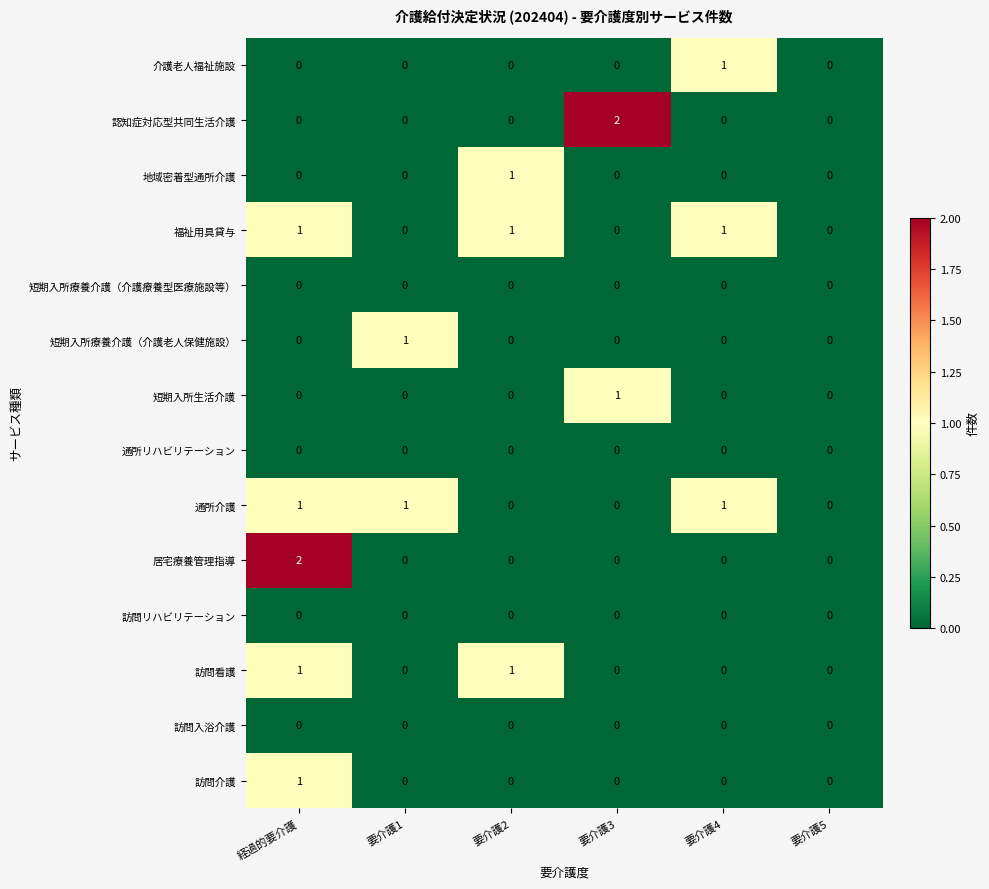

True or false: 短期入所療養介護（介護療養型医療施設等） has a value of 0 at 要介護2.

True